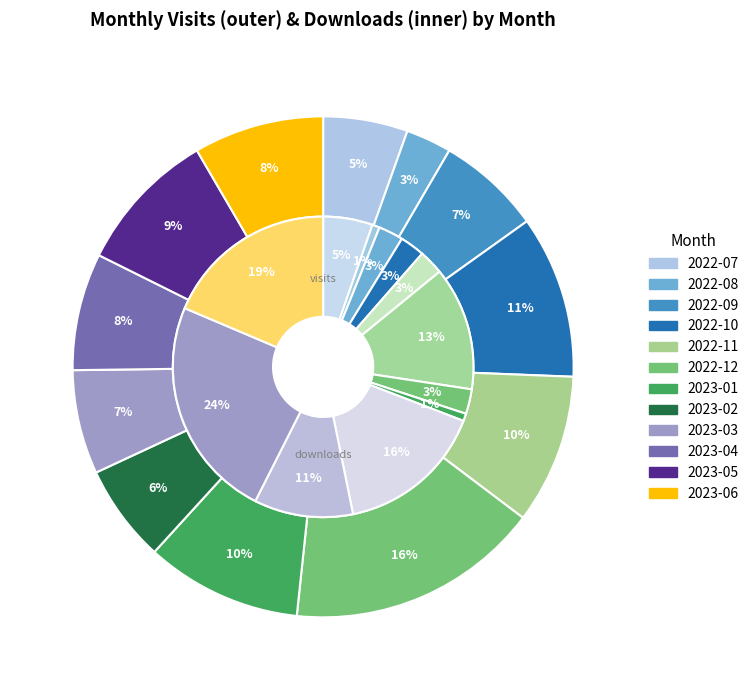

Which category has the biggest portion of the pie?

2022-12